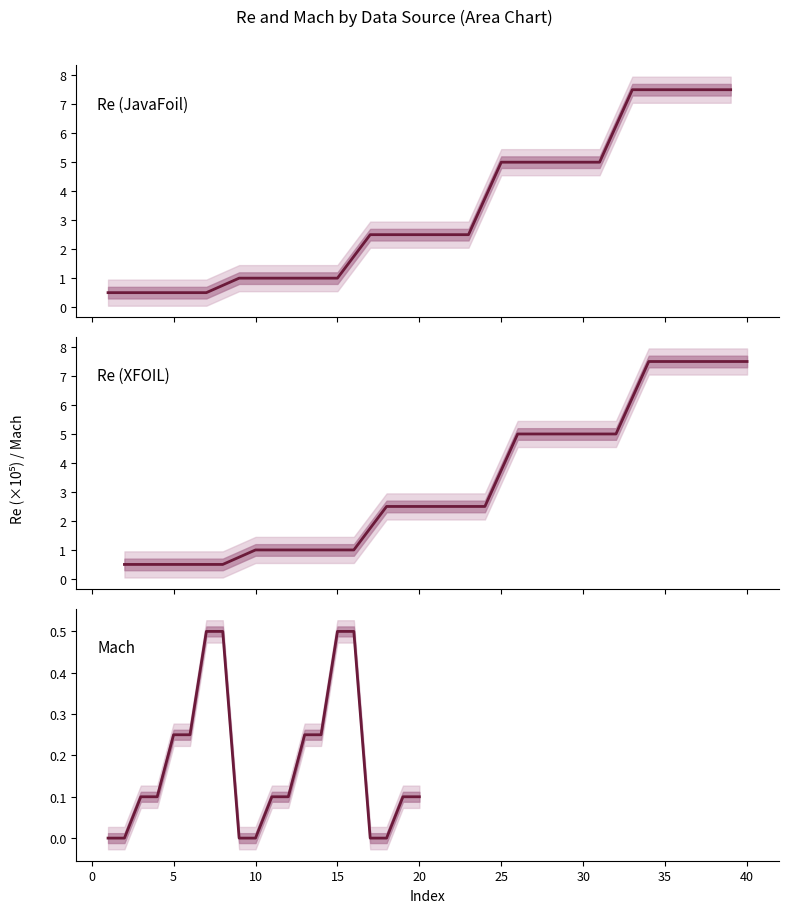

Reading left to right, extract all data points from this chart.

Re (JavaFoil): 0.5	0.5	0.5	0.5	1.0	1.0	1.0	1.0	2.5	2.5	2.5	2.5	5.0	5.0	5.0	5.0	7.5	7.5	7.5	7.5
Re (XFOIL): 0.5	0.5	0.5	0.5	1.0	1.0	1.0	1.0	2.5	2.5	2.5	2.5	5.0	5.0	5.0	5.0	7.5	7.5	7.5	7.5
Mach: 0.0	0.0	0.1	0.1	0.2	0.2	0.5	0.5	0.0	0.0	0.1	0.1	0.2	0.2	0.5	0.5	0.0	0.0	0.1	0.1